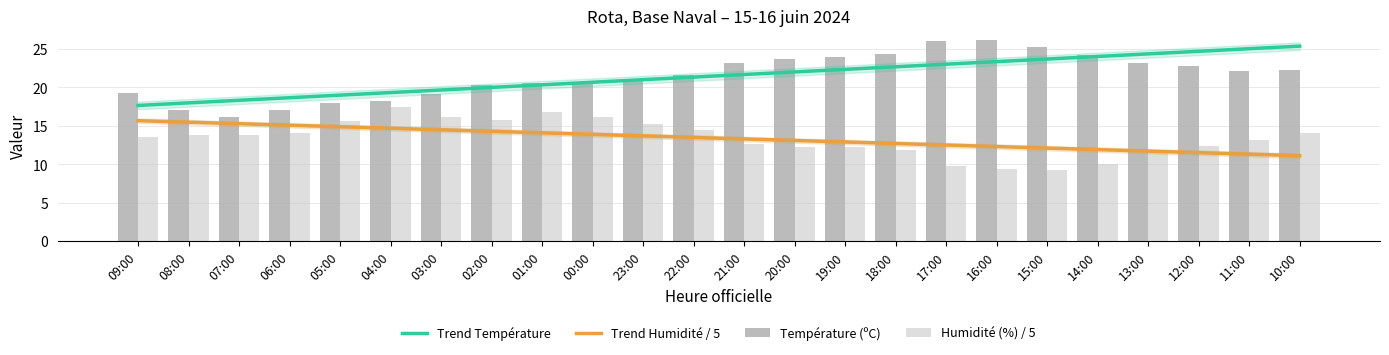

Rank the series at 13:00 from highest to lowest value.

Trend Température, Température (ºC), Trend Humidité / 5, Humidité (%) / 5